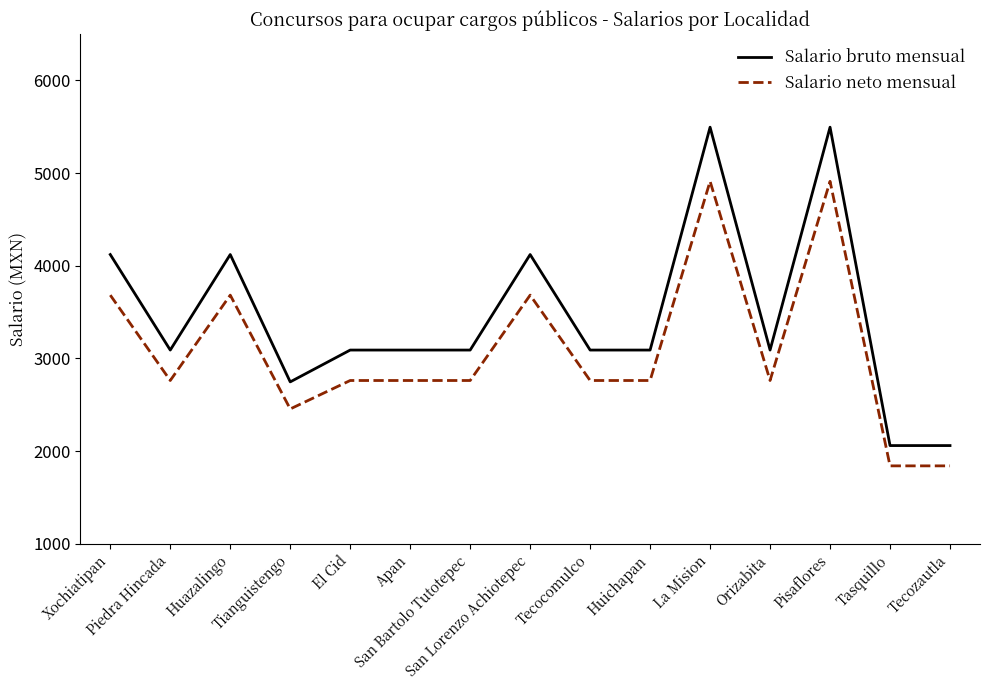

What is the difference between the maximum and minimum values in the Salario neto mensual series?

3069.1